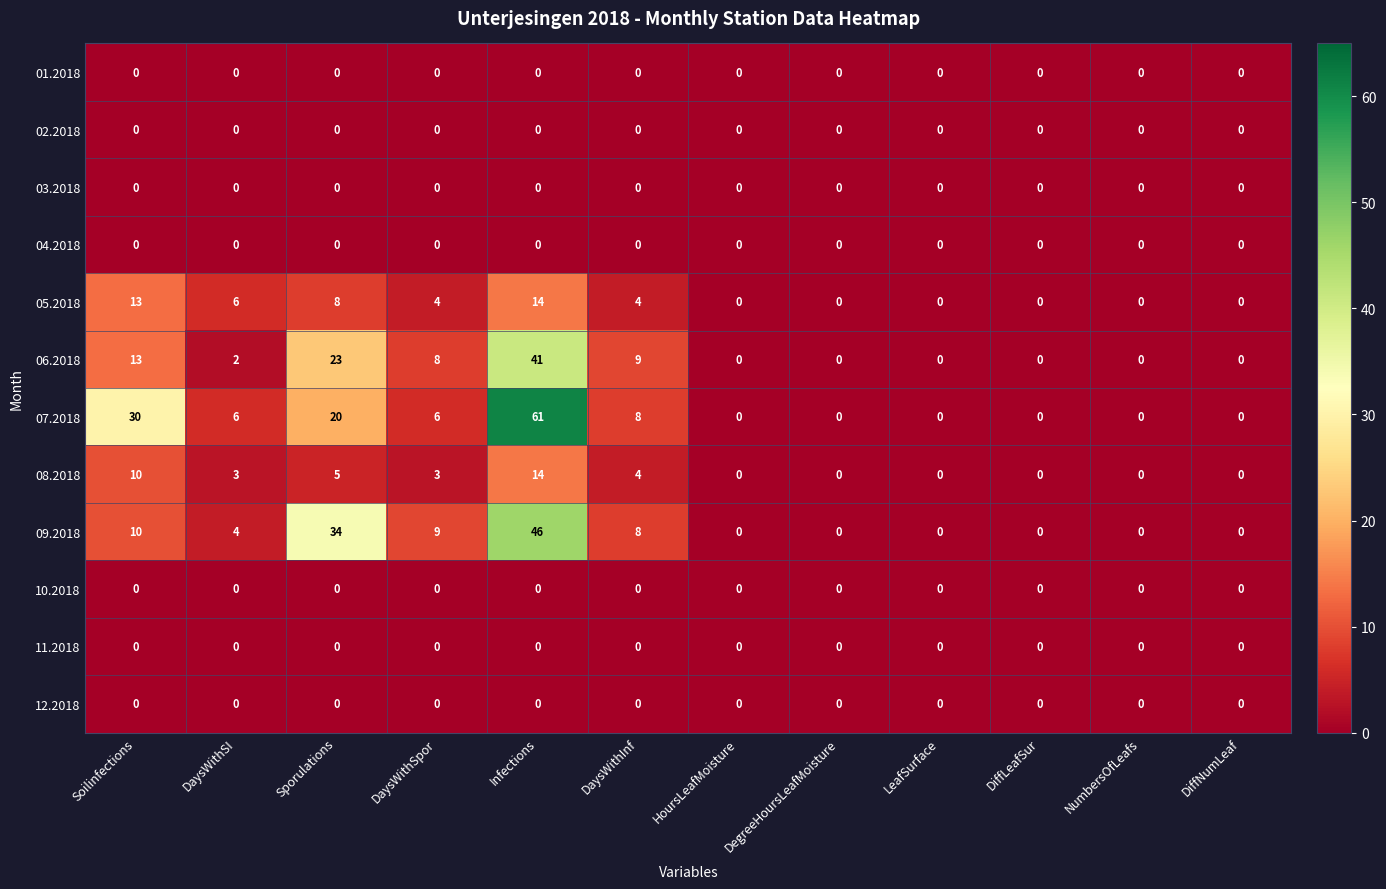

Count the 05.2018 values in the range 0 to 8.

10